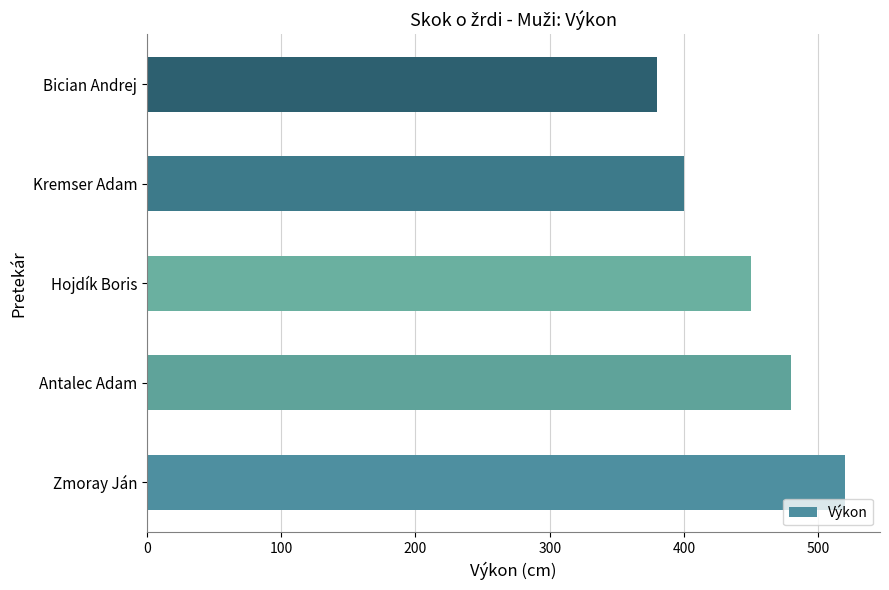

Reading bottom to top, what are all the values shown in this chart?

520	480	450	400	380